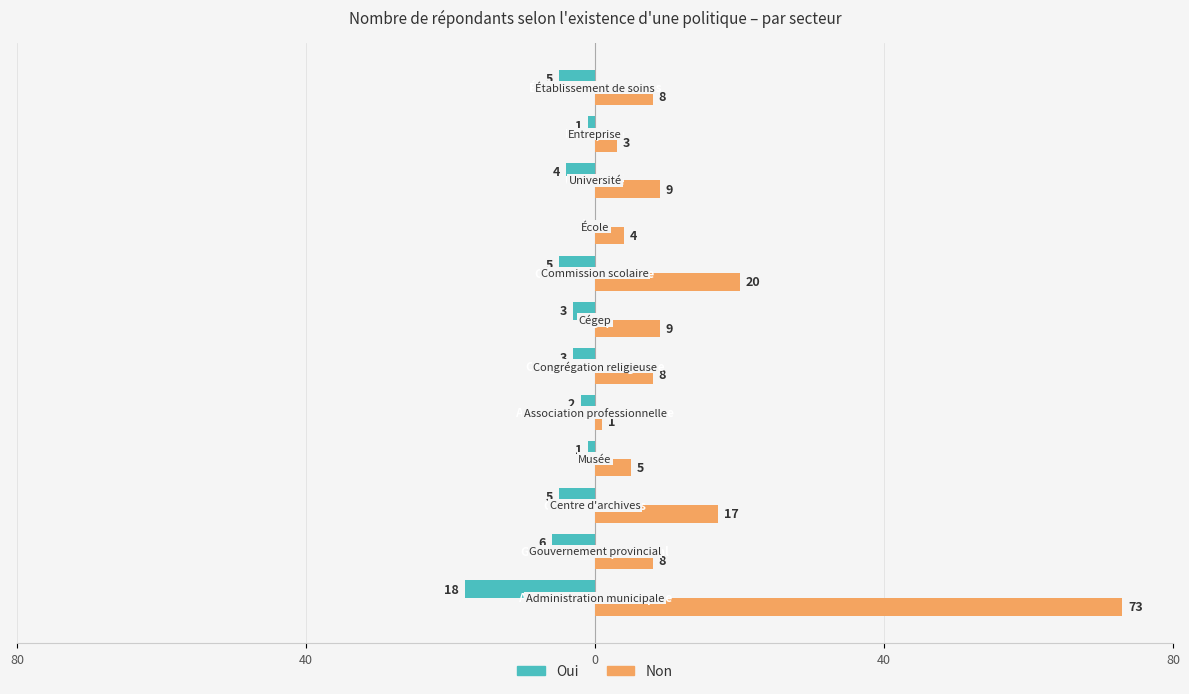

List the series in order of their peak value, highest first.

Non, Oui